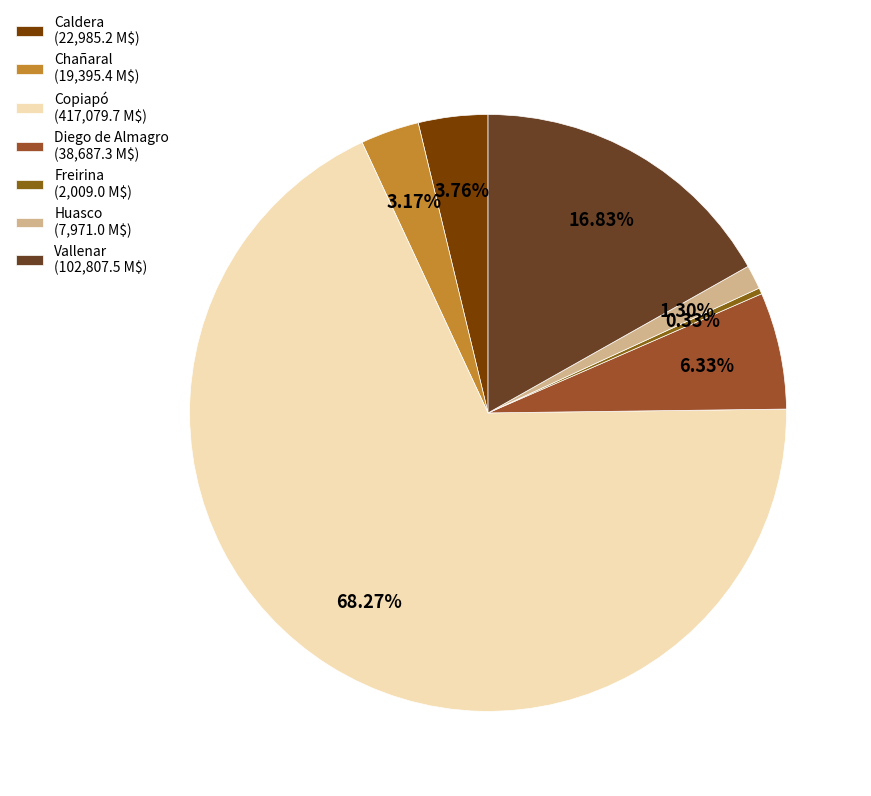

To the nearest percent, what is the difference between the largest and smallest slice percentages?

68%